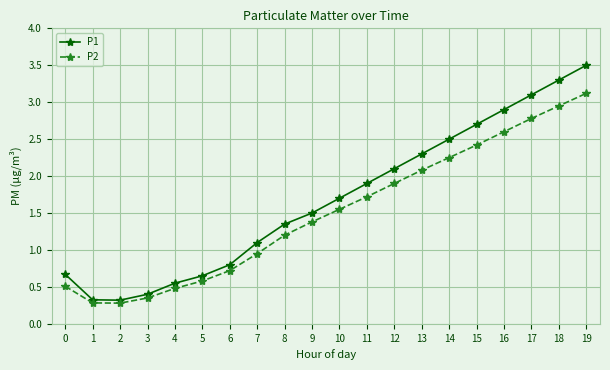

True or false: P2 has a value of 0.2 at 4.

False